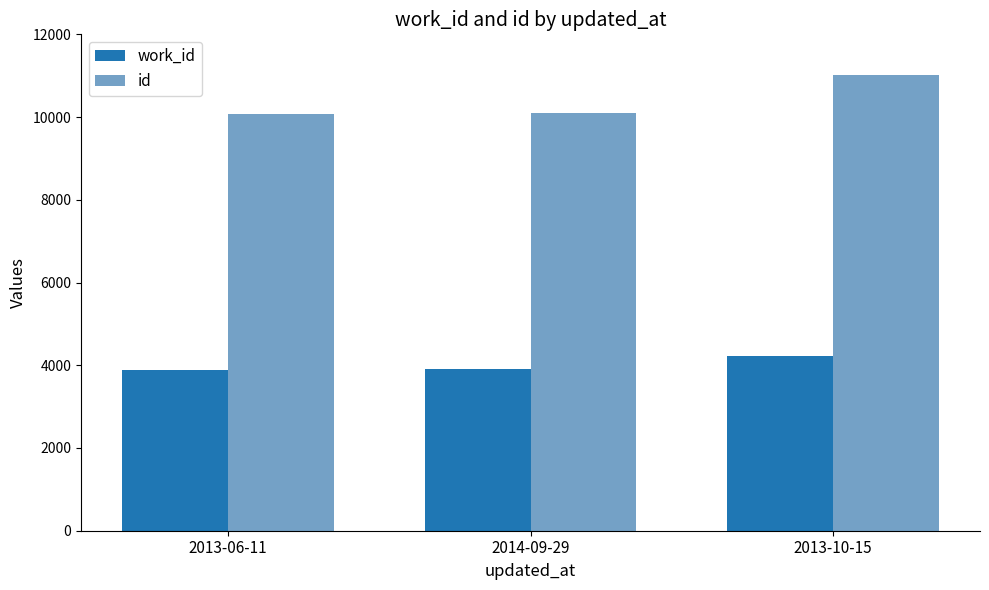

What is the average value of the work_id series?

4008